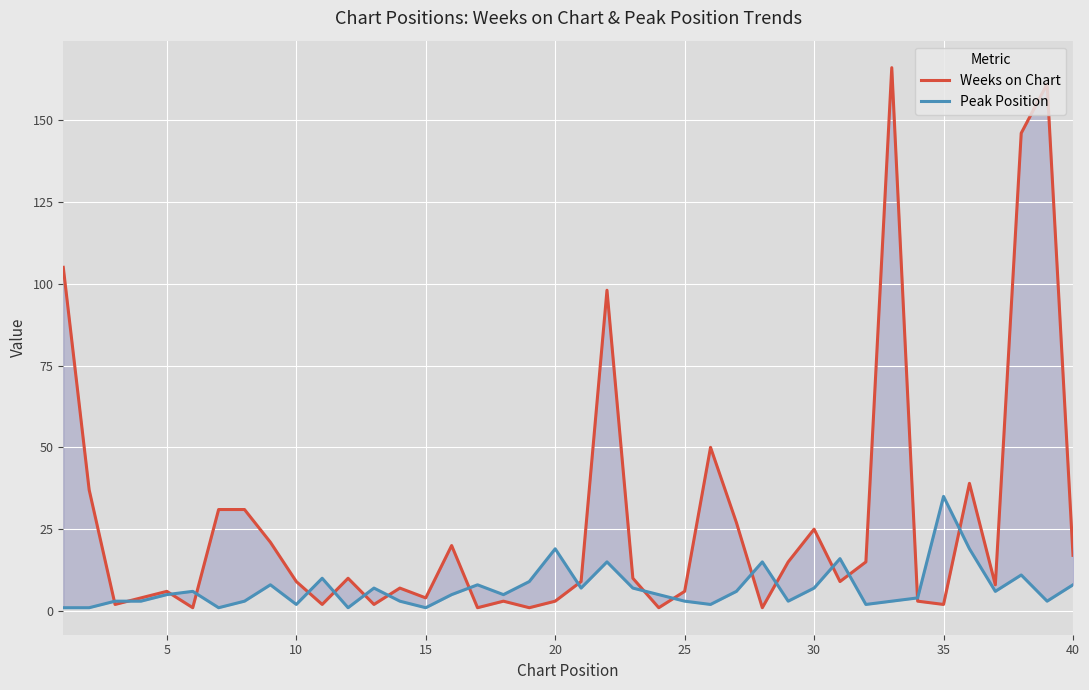

What is the value of the Peak Position point at the 18th from the left?

5